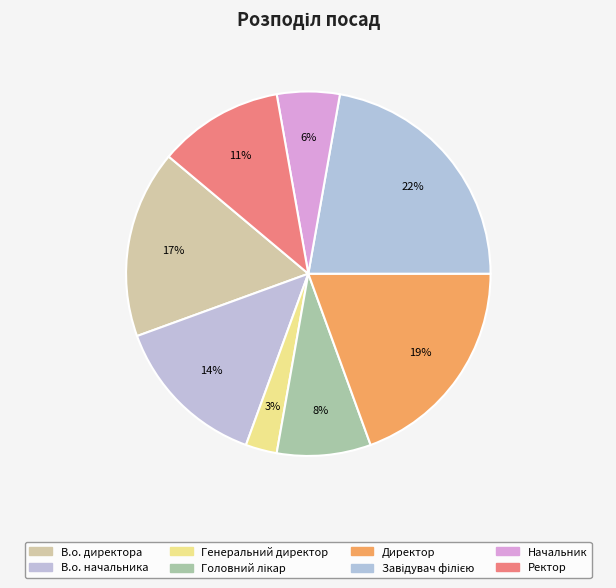

Does В.о. начальника account for over 50% of the chart?

No